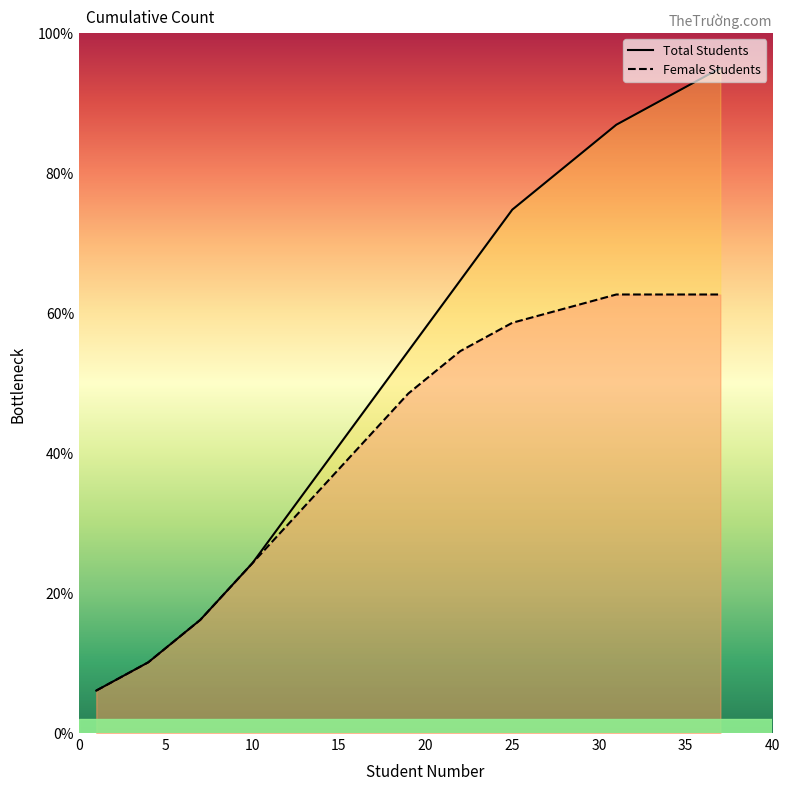

List the series in order of their overall mean, highest first.

Total Students, Female Students